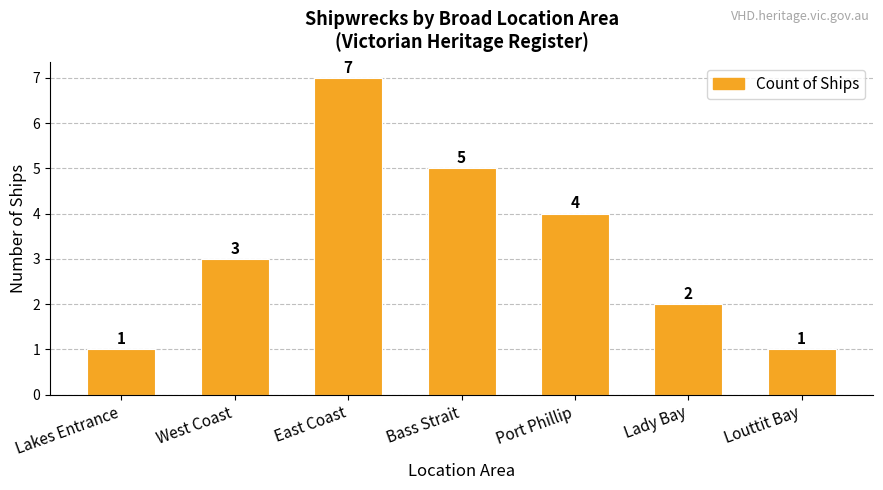

What value does the data have at Bass Strait?

5